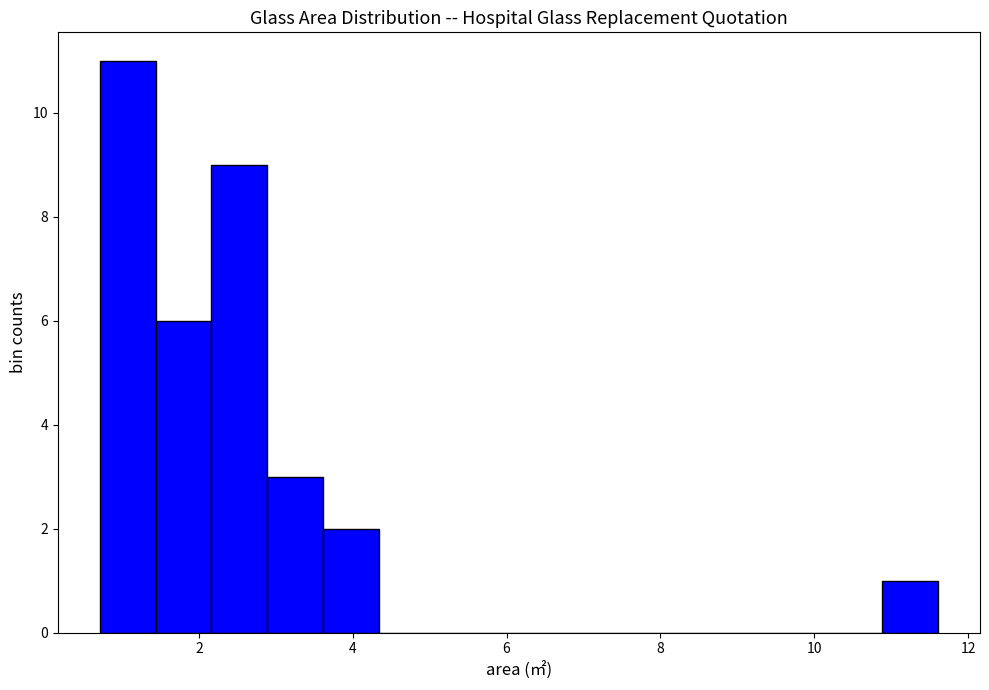

Read against the x-axis, roughly where is the centre of the tallest bar?

1.0